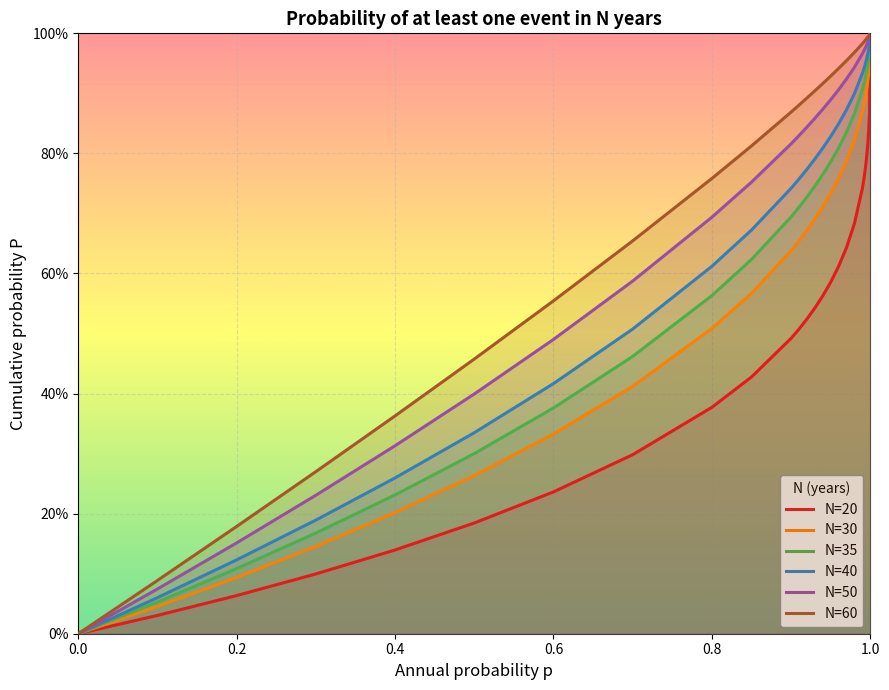

True or false: N=30 has a value of 0.1 at 0.6.

False